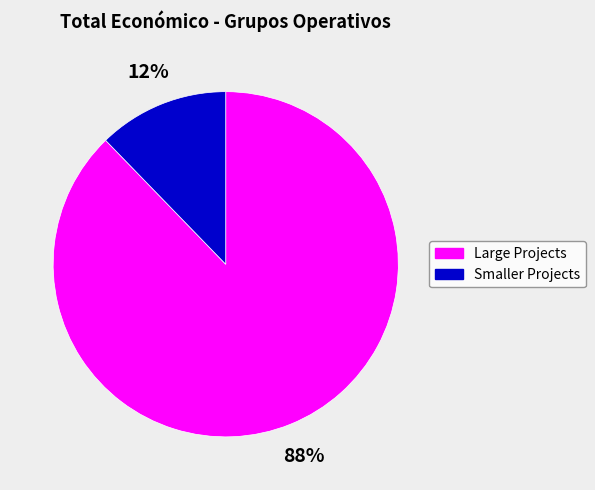

Between Large Projects and Smaller Projects, which is larger?

Large Projects